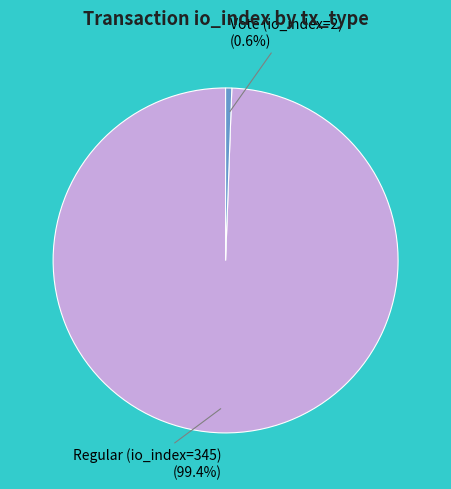

Does Regular (io_index=345) represent more than half of the total?

Yes